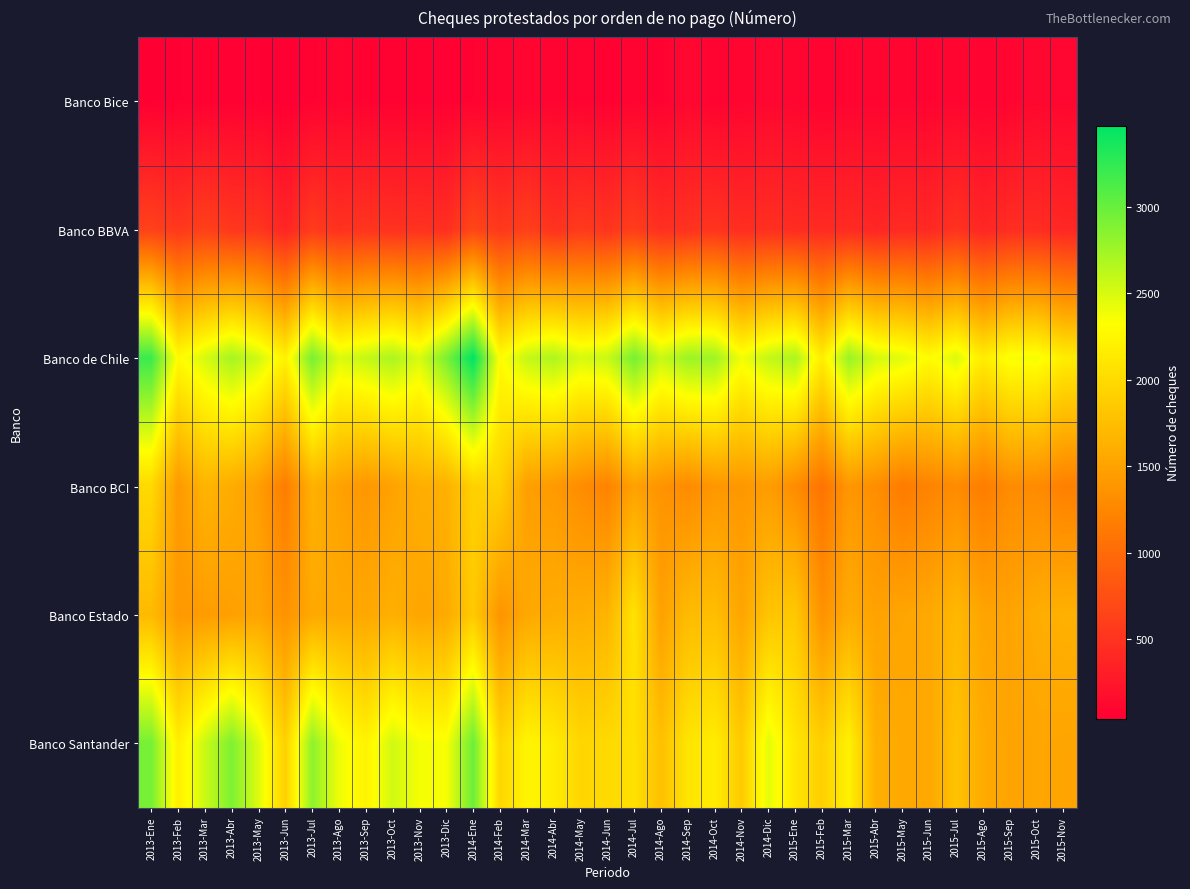

Which series has the widest spread of values?

Banco Santander